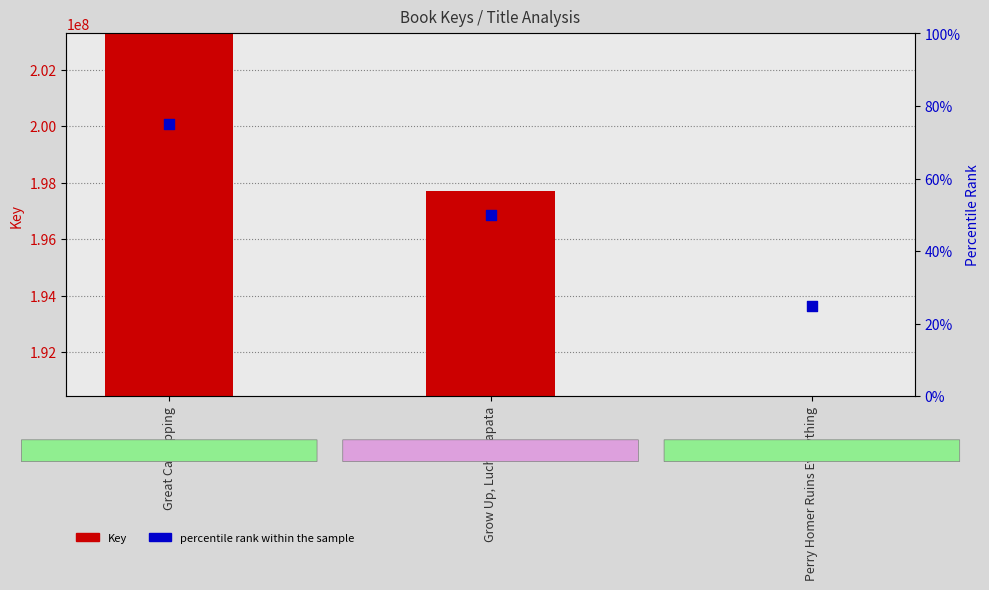

Which series contains the lowest Y value?

Percentile Rank